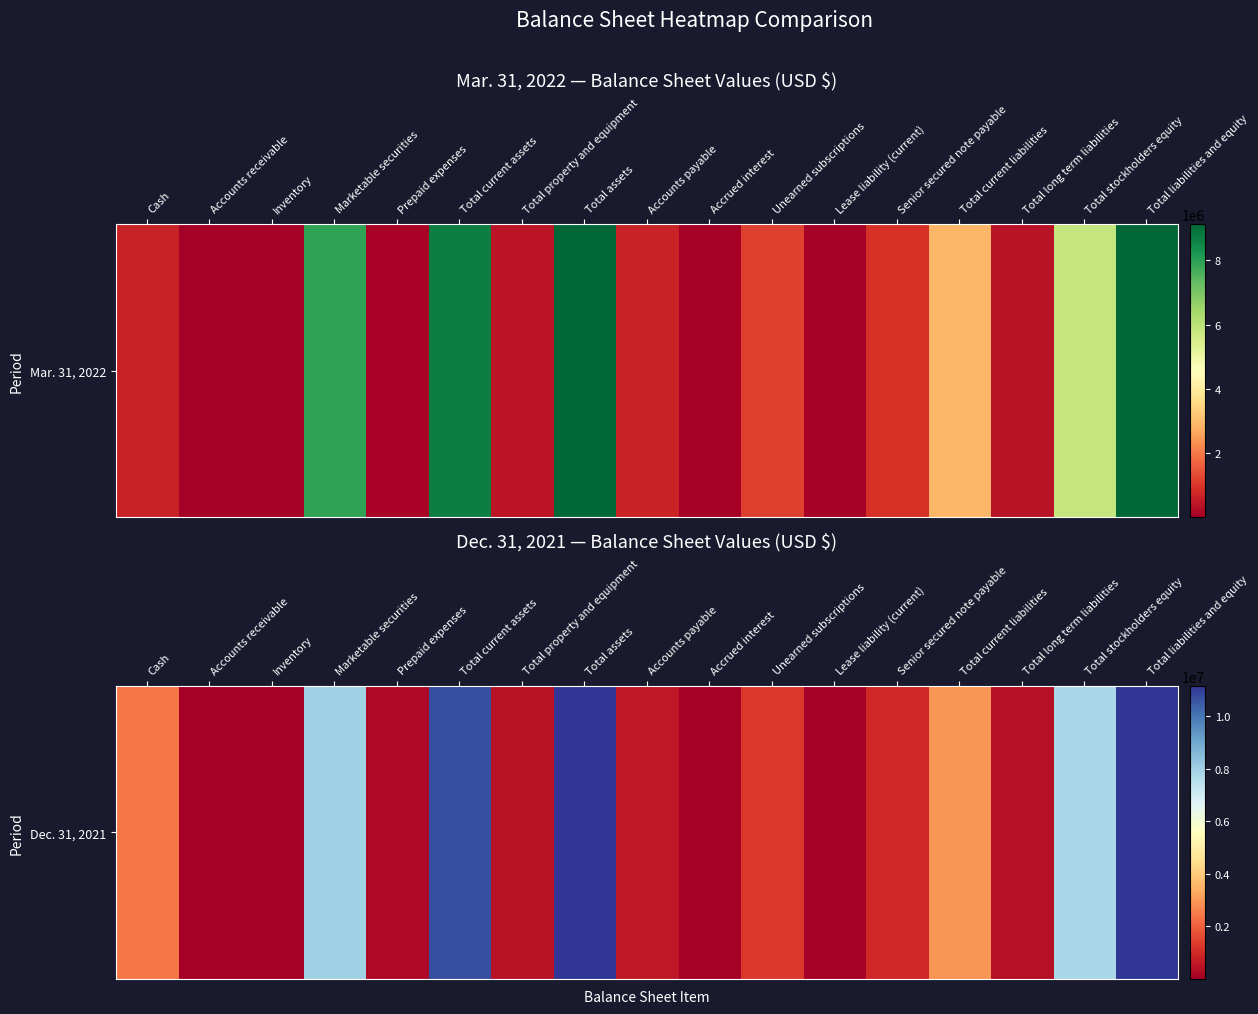

What value does the data have at Total liabilities and equity?

11150114